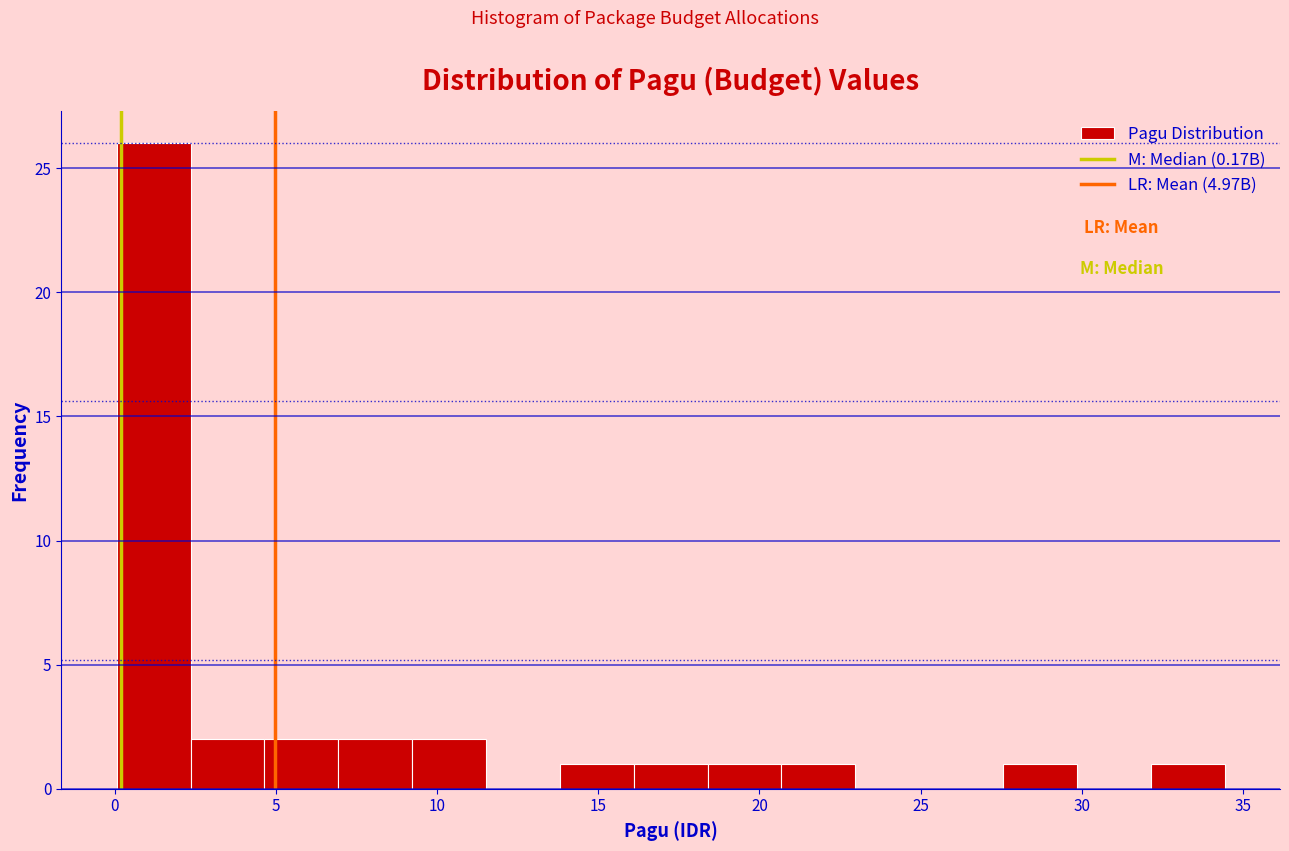

Reading left to right, list every bar in this chart as the range it spans on the x-axis followed by its height. Neither the bar edges nor the heights are printed on the chart, so give them approximately, as read against the axes.

0.0 to 2.5: 26
2.5 to 4.5: 2
4.5 to 7.0: 2
7.0 to 9.0: 2
9.0 to 11.5: 2
11.5 to 14.0: 0
14.0 to 16.0: 1
16.0 to 18.5: 1
18.5 to 20.5: 1
20.5 to 23.0: 1
23.0 to 25.5: 0
25.5 to 27.5: 0
27.5 to 30.0: 1
30.0 to 32.0: 0
32.0 to 34.5: 1